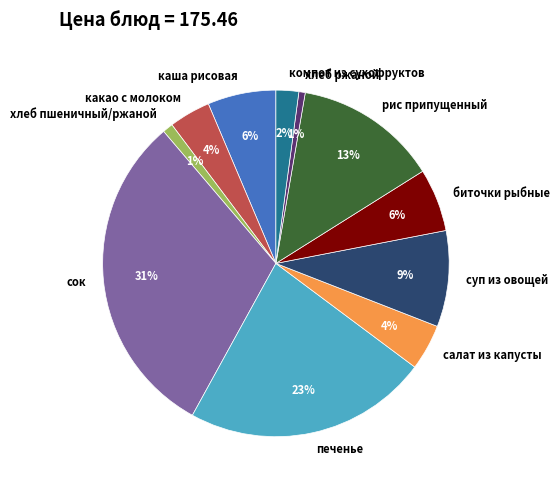

To the nearest percent, what is the average slice percentage?

9%